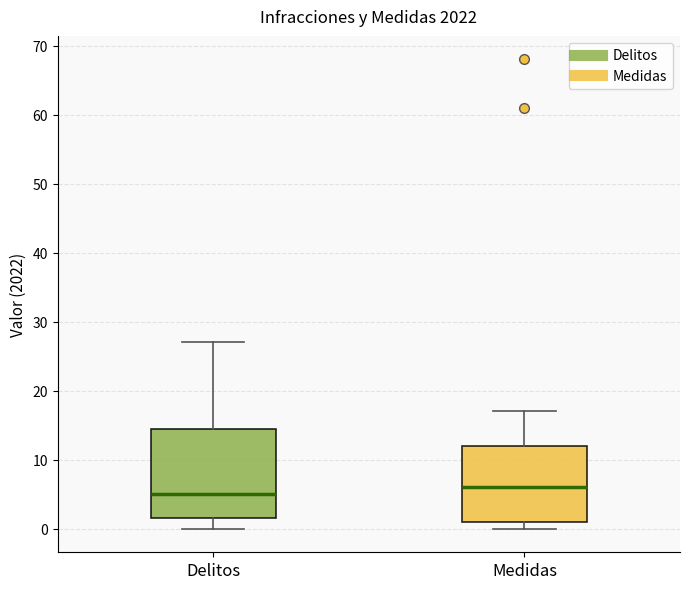

Where does the lower whisker of the box for Delitos end on the y-axis? The values are not printed on the chart, so give them approximately, as read against the axis.

0